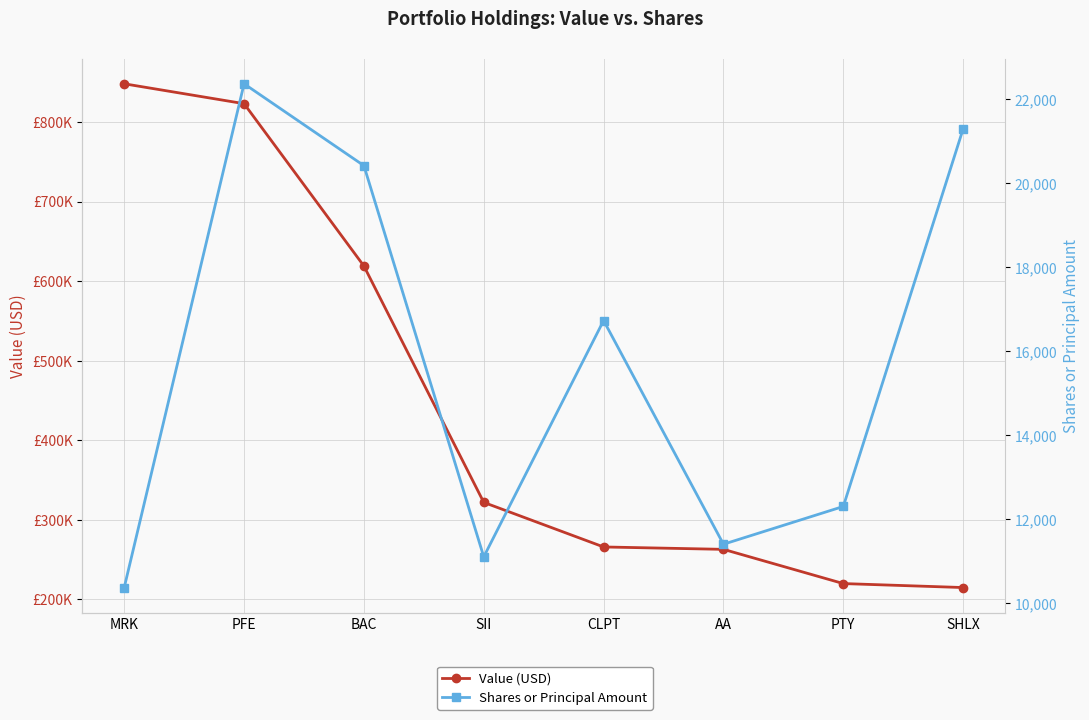

True or false: Value (USD) has more than 0 points higher than both neighbors.

False